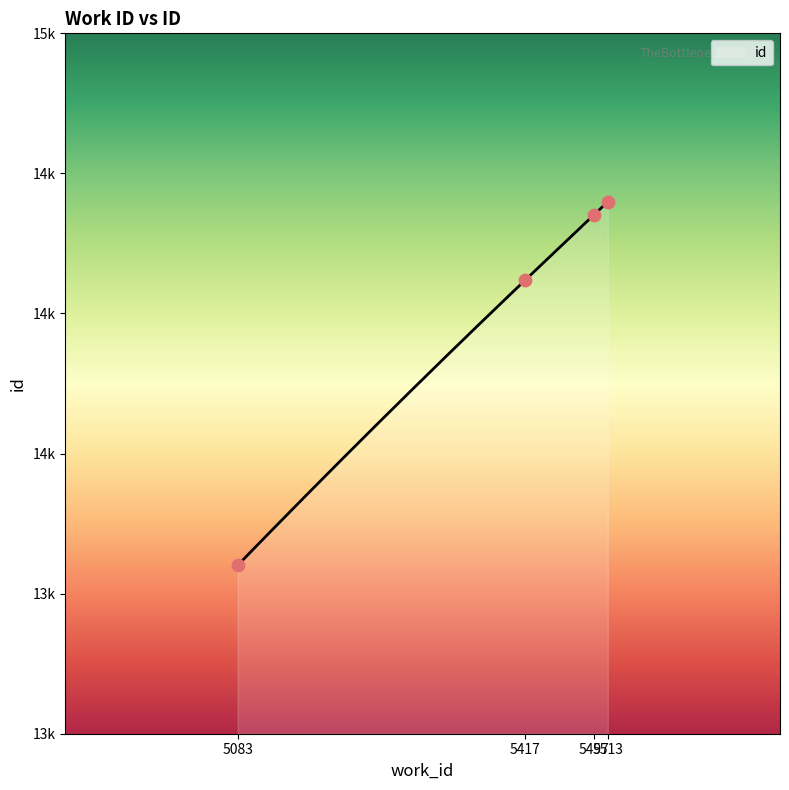

Between 5083 and 5417, which is larger?

5417